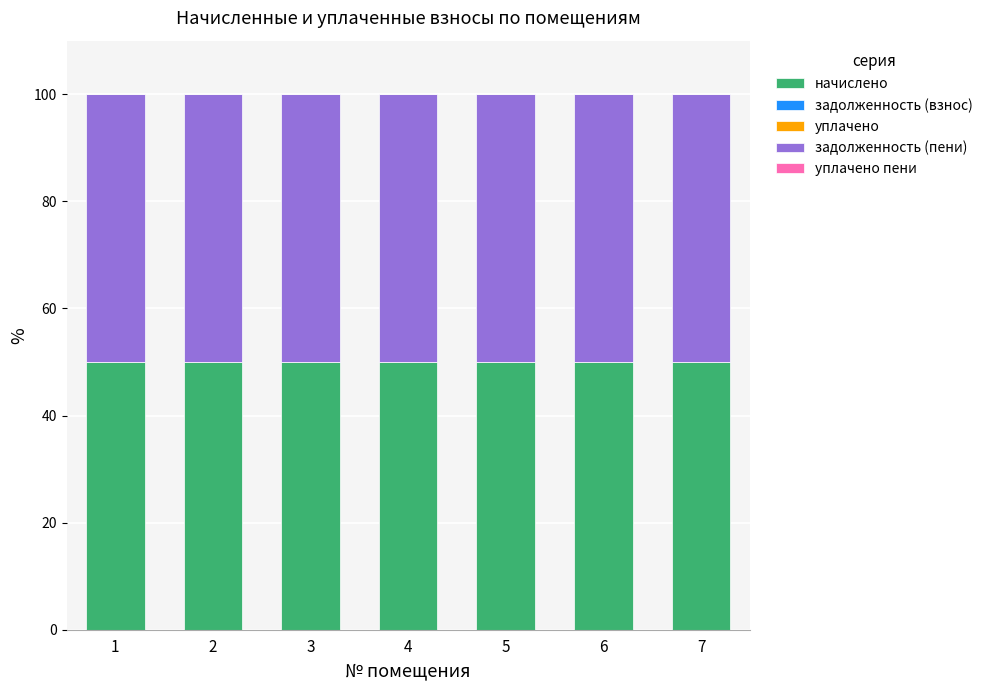

Which series has the largest range (max minus min)?

начислено